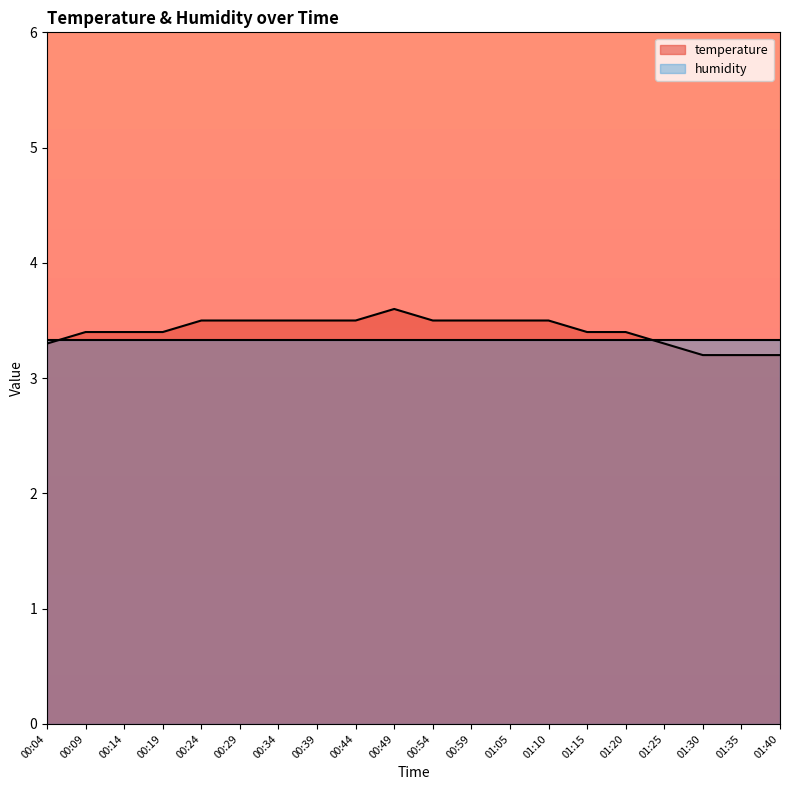

Reading left to right, transcribe all the data shown in this chart.

3.3	3.4	3.4	3.4	3.5	3.5	3.5	3.5	3.5	3.6	3.5	3.5	3.5	3.5	3.4	3.4	3.3	3.2	3.2	3.2